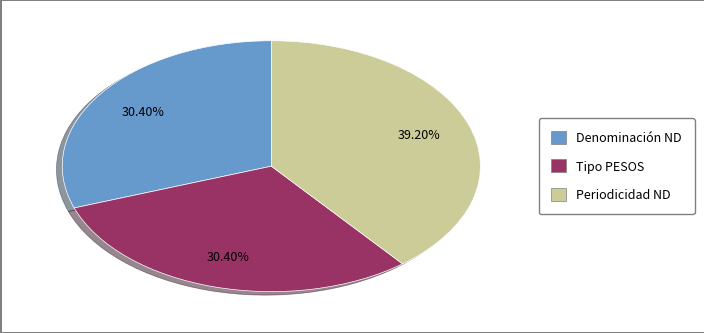

Is there a majority slice in this chart?

No